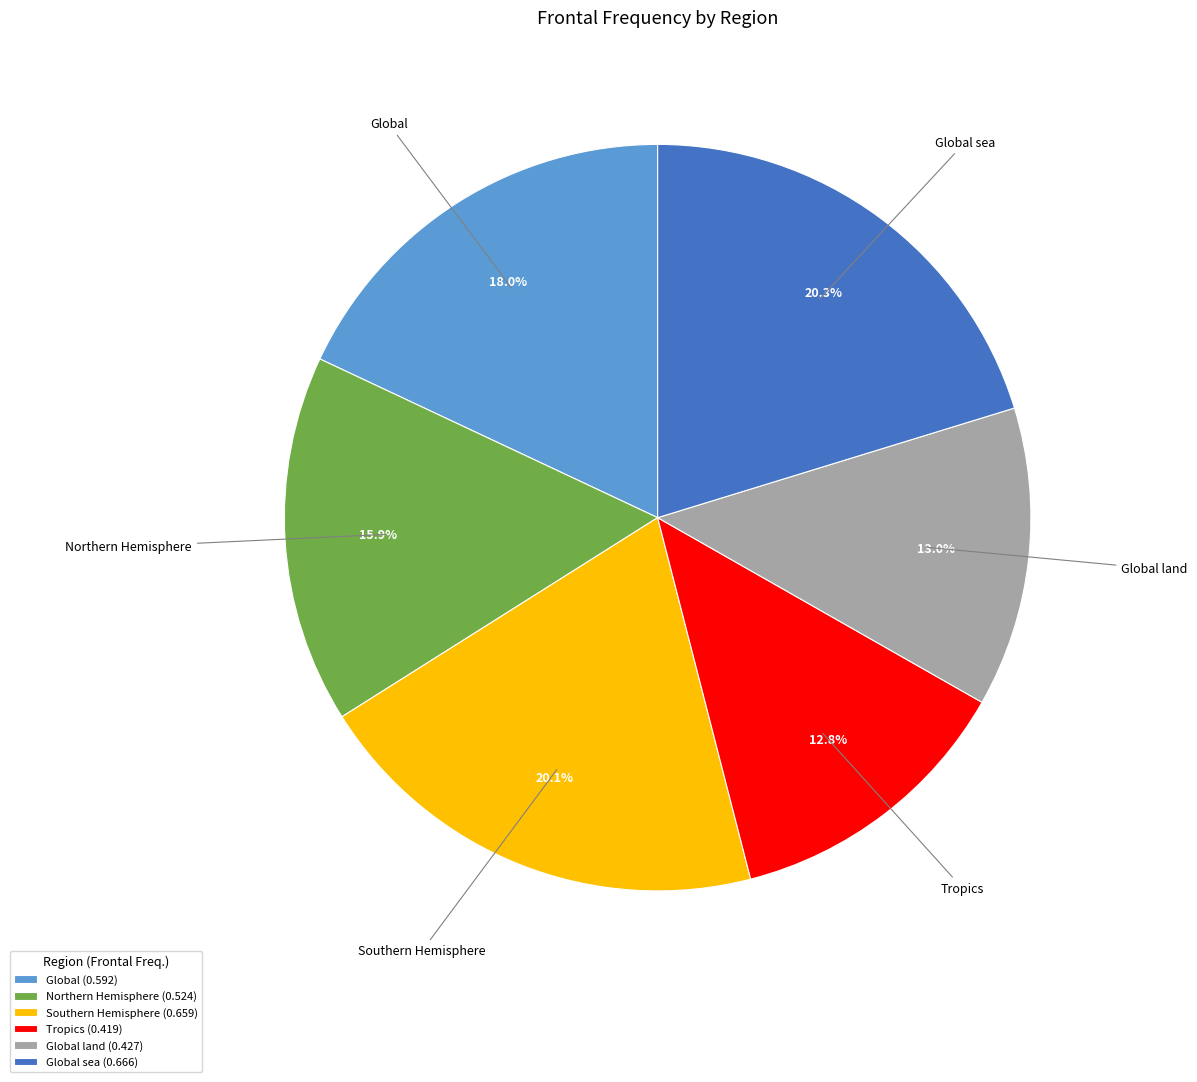

How much of the chart is everything except Global sea?

79.7%